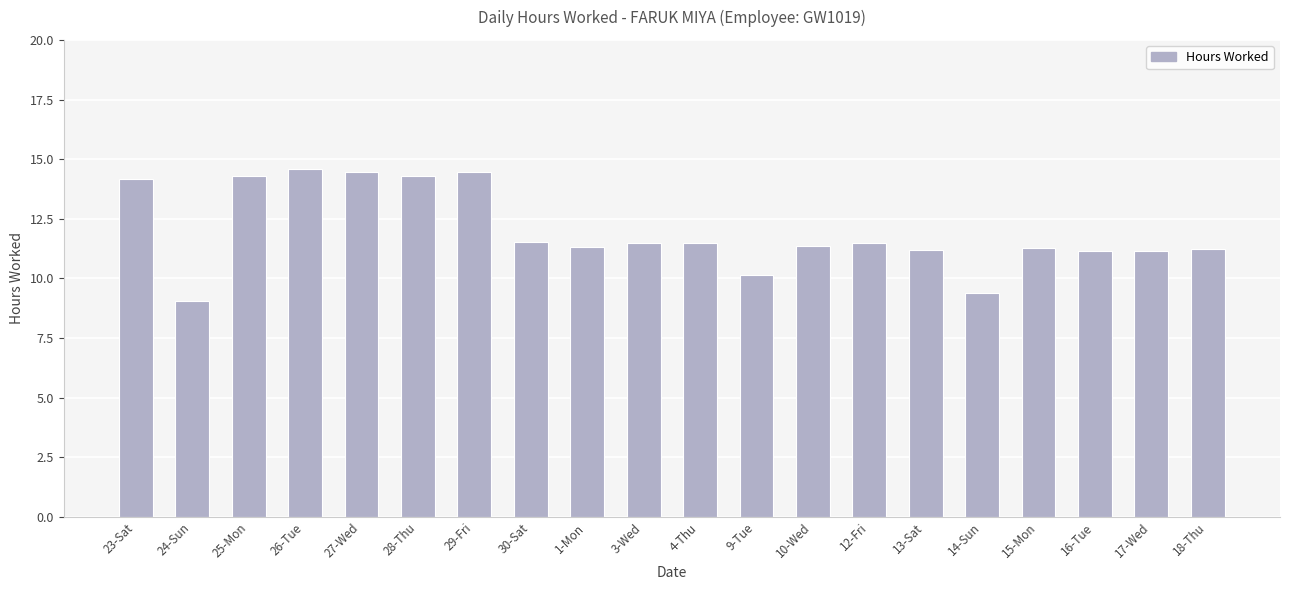

How many values are below 11?

3